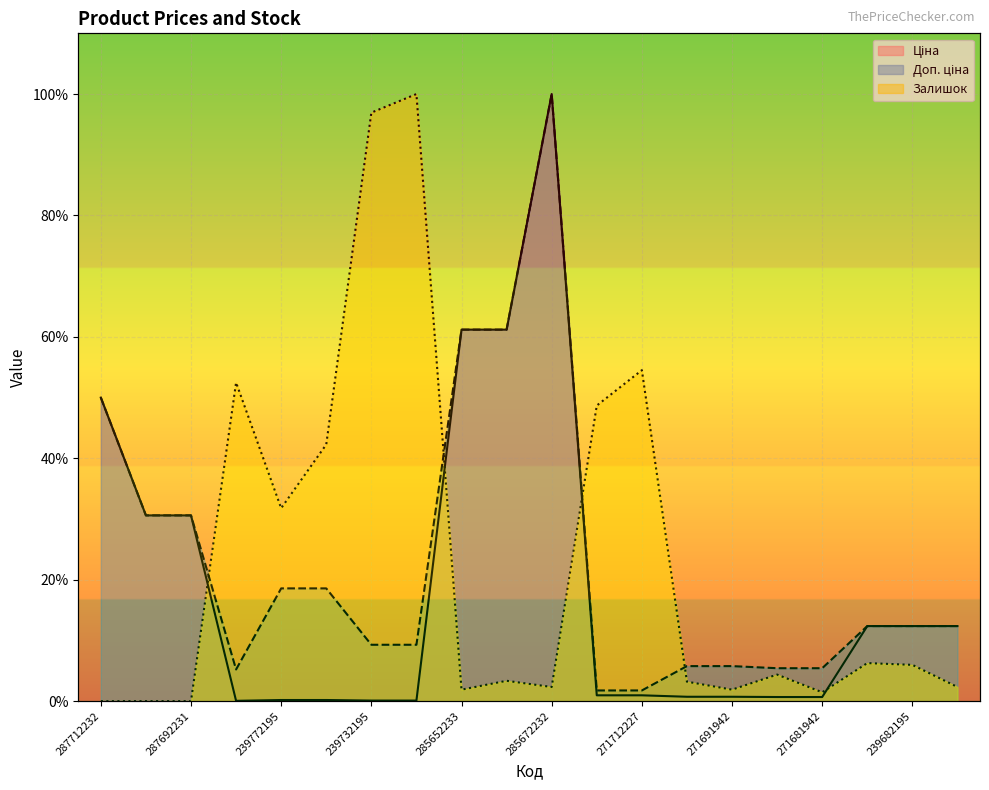

Reading left to right, list all the values displayed in this chart.

Ціна: 287712232=50.0	287692233=30.6	287692231=30.6	283972211=0.1	239772195=0.2	239772179=0.2	239732195=0.1	239732179=0.1	285652233=61.2	285652231=61.2	285672232=100.0	271712228=1.0	271712227=1.0	271691948=0.7	271691942=0.7	271681948=0.7	271681942=0.7	284392211=12.4	239682195=12.4	239682179=12.4
Доп. ціна: 287712232=50.0	287692233=30.6	287692231=30.6	283972211=5.2	239772195=18.6	239772179=18.6	239732195=9.3	239732179=9.3	285652233=61.2	285652231=61.2	285672232=100.0	271712228=1.8	271712227=1.8	271691948=5.8	271691942=5.8	271681948=5.4	271681942=5.4	284392211=12.4	239682195=12.4	239682179=12.4
Залишок: 287712232=0.0	287692233=0.0	287692231=0.0	283972211=52.5	239772195=31.8	239772179=42.3	239732195=96.9	239732179=100.0	285652233=1.9	285652231=3.4	285672232=2.3	271712228=48.7	271712227=54.5	271691948=3.2	271691942=1.9	271681948=4.4	271681942=1.5	284392211=6.3	239682195=6.0	239682179=2.3